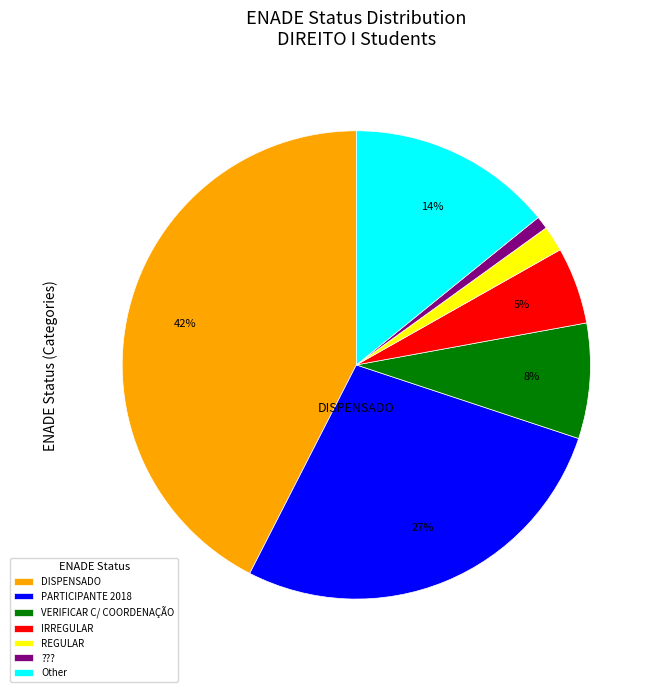

What is the largest slice in the pie chart?

DISPENSADO